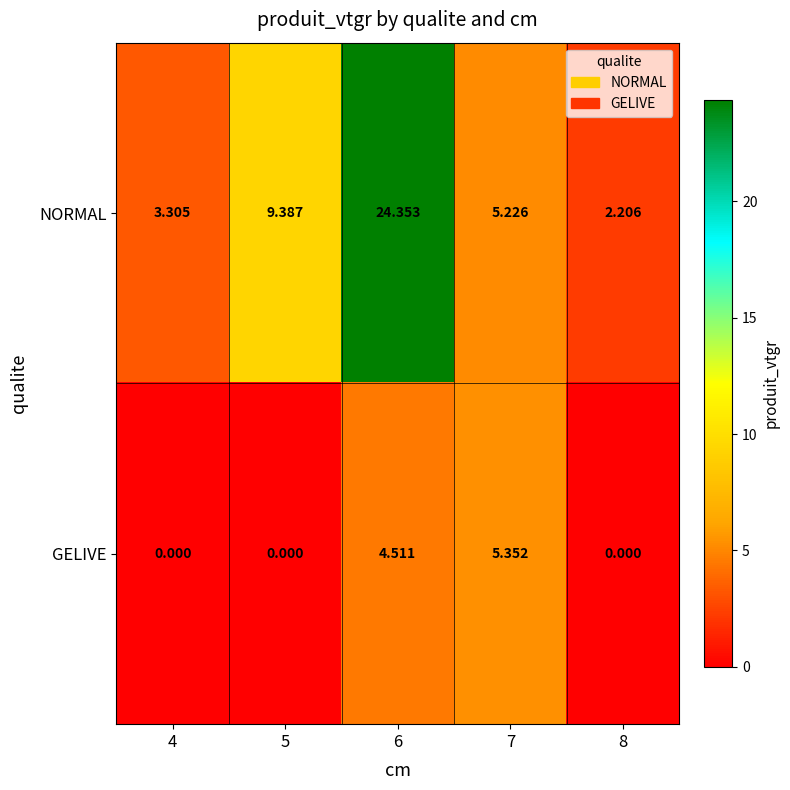

Is the value of GELIVE at 5 greater than the value of NORMAL at 6?

No